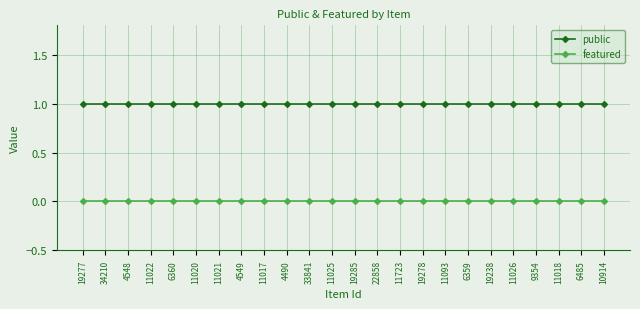

What is the label of the 7th point from the right?

6359